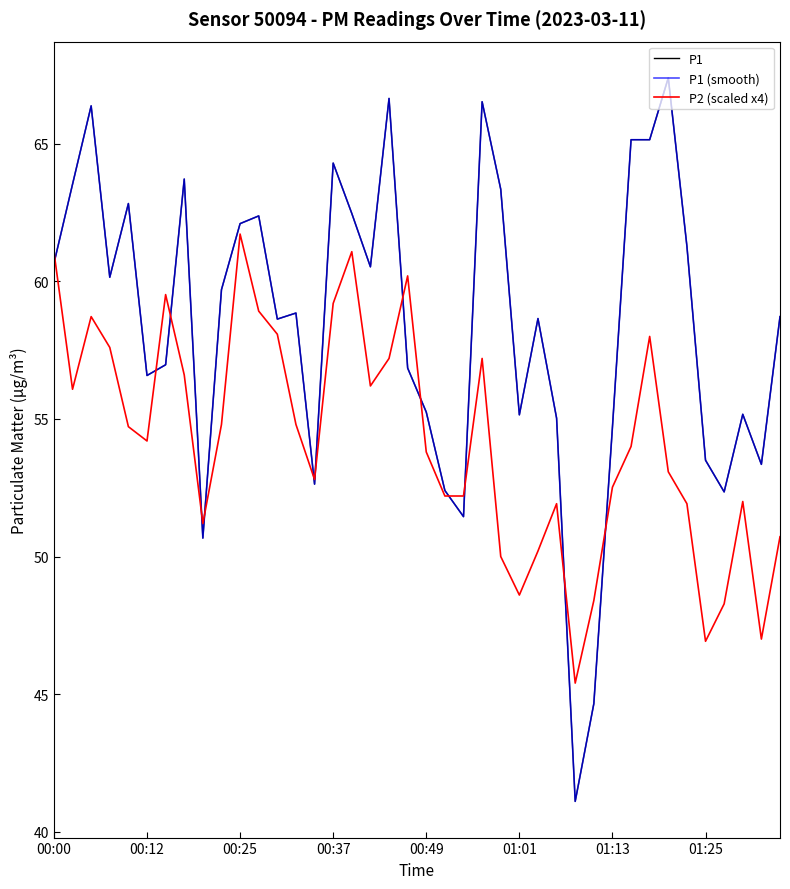

Does the chart have visible grid lines?

No